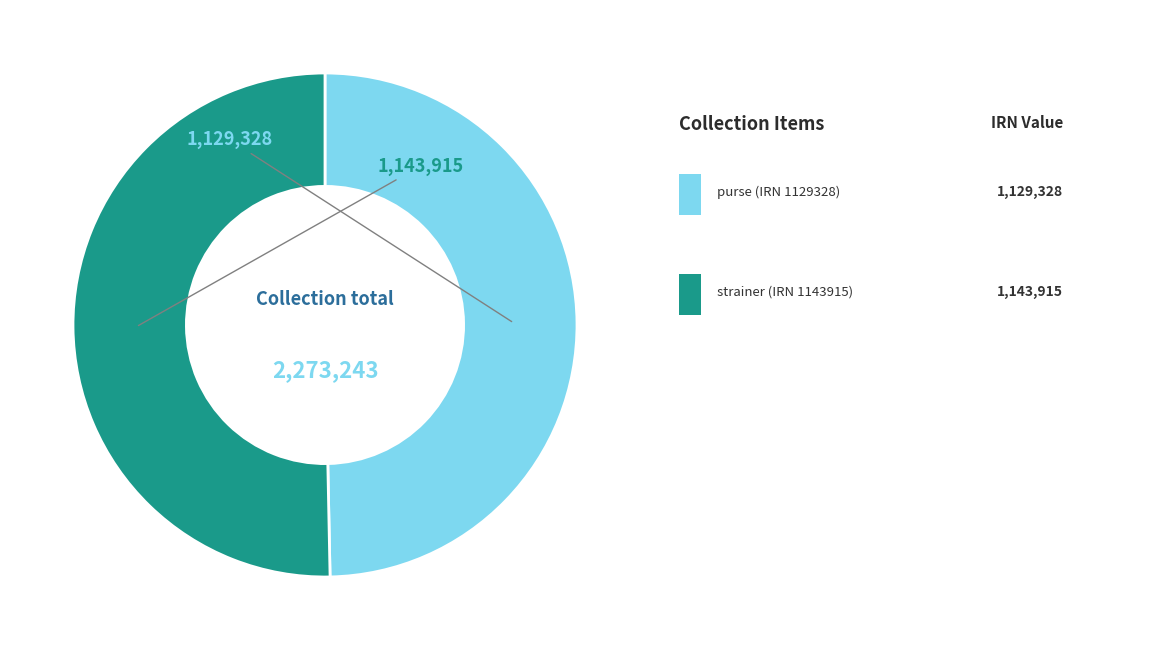

Does any single category account for the majority?

Yes